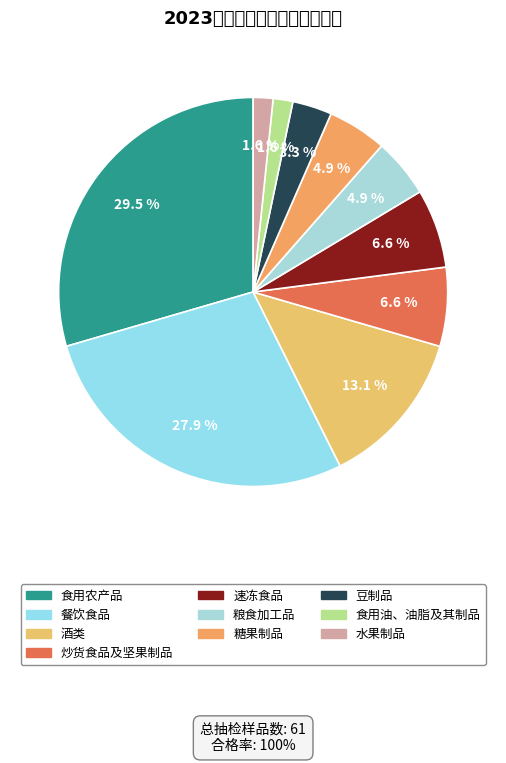

Which has a higher value, 水果制品 or 食用农产品?

食用农产品